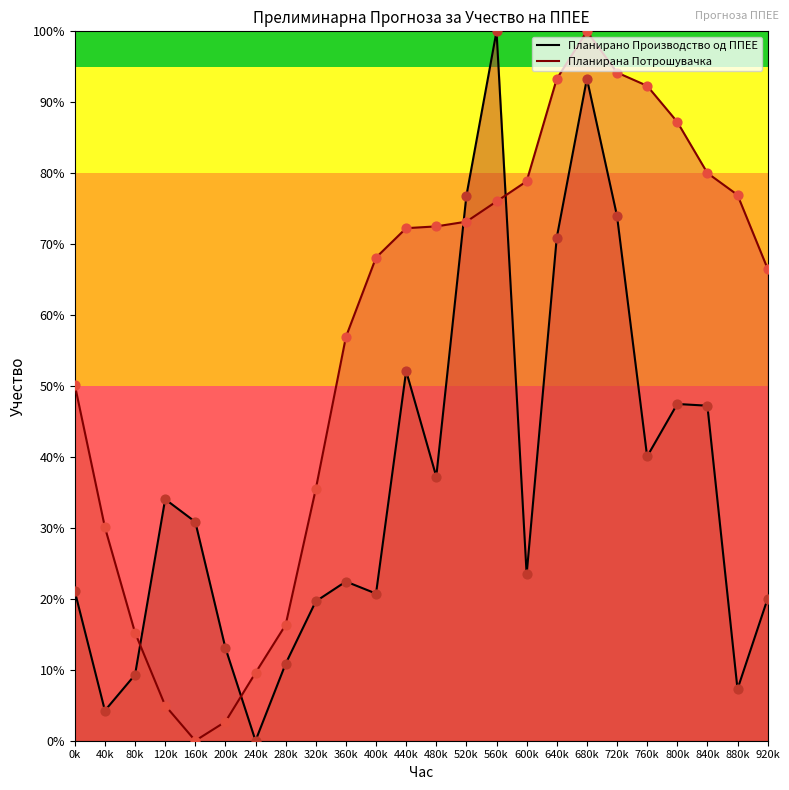

Which series contains the highest Y value?

Планирано Производство од ППЕЕ